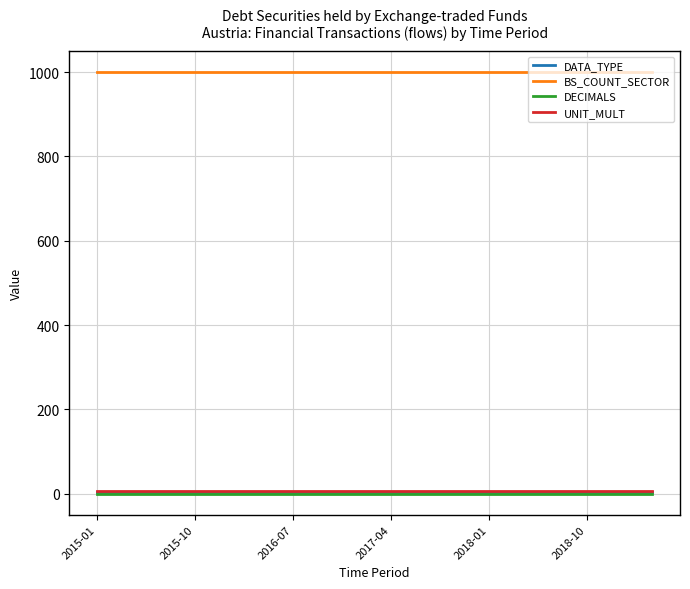

What is the greatest value displayed?

1000